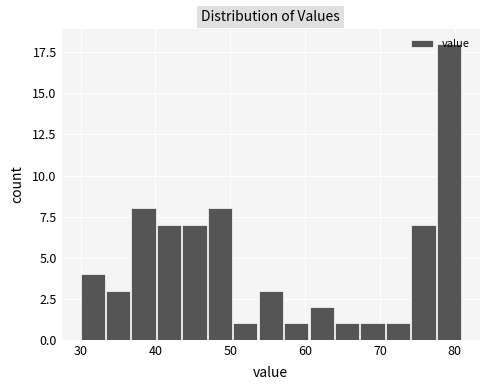

Around what value on the x-axis is the tallest bar? Give the approximate position of its centre, as read against the axis.

79